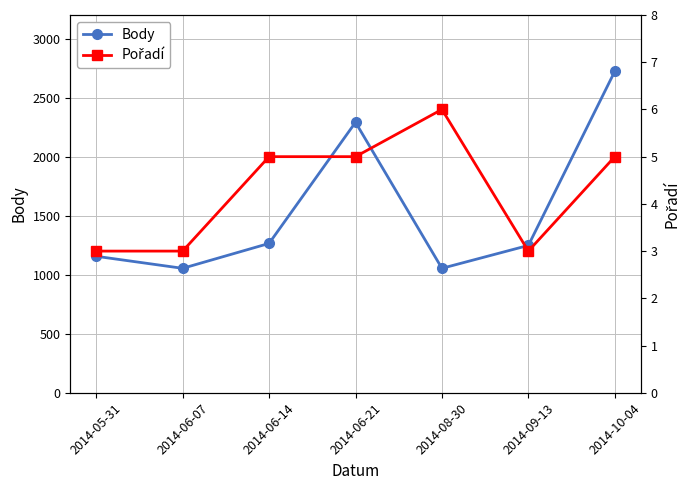

Reading left to right, what are all the values shown in this chart?

Body: 2014-05-31=1156	2014-06-07=1054	2014-06-14=1265	2014-06-21=2291	2014-08-30=1054	2014-09-13=1248	2014-10-04=2723
Pořadí: 2014-05-31=3	2014-06-07=3	2014-06-14=5	2014-06-21=5	2014-08-30=6	2014-09-13=3	2014-10-04=5